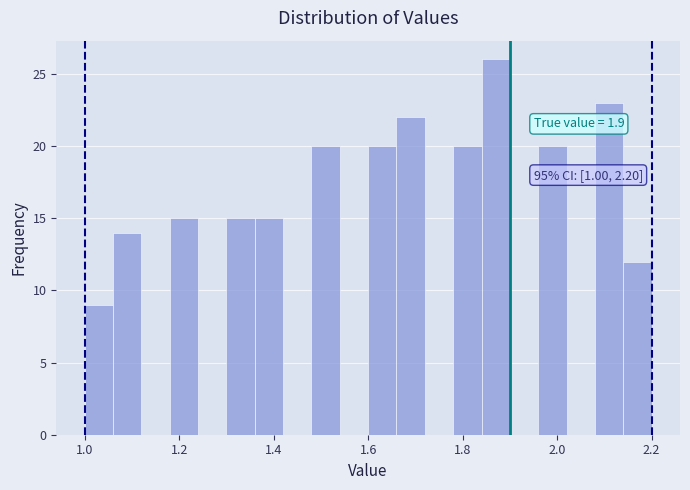

Read against the x-axis, roughly where is the centre of the tallest bar?

1.88